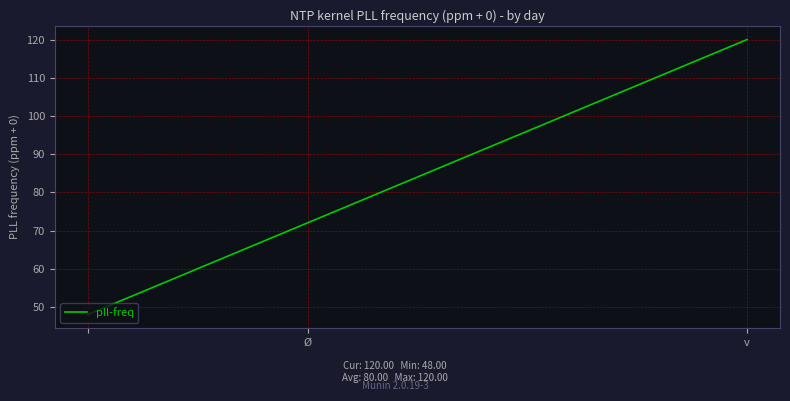

How many values are between 48 and 120?

3